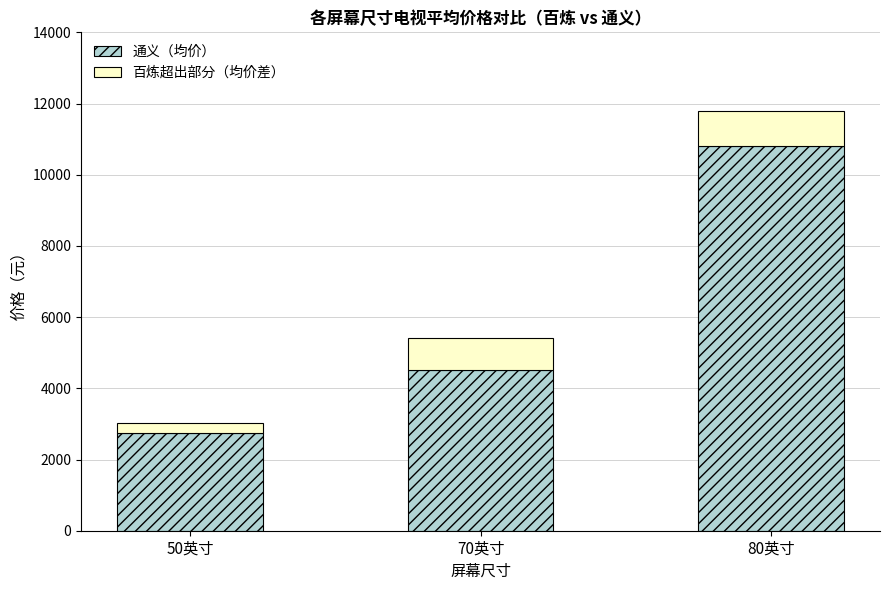

Rank the categories by 通义（均价） value from lowest to highest.

50英寸, 70英寸, 80英寸